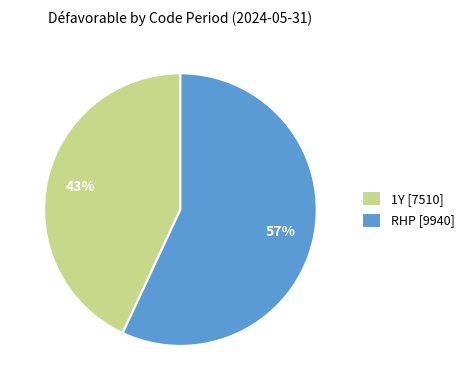

Do 1Y [7510] and RHP [9940] together represent more than half of the pie?

Yes